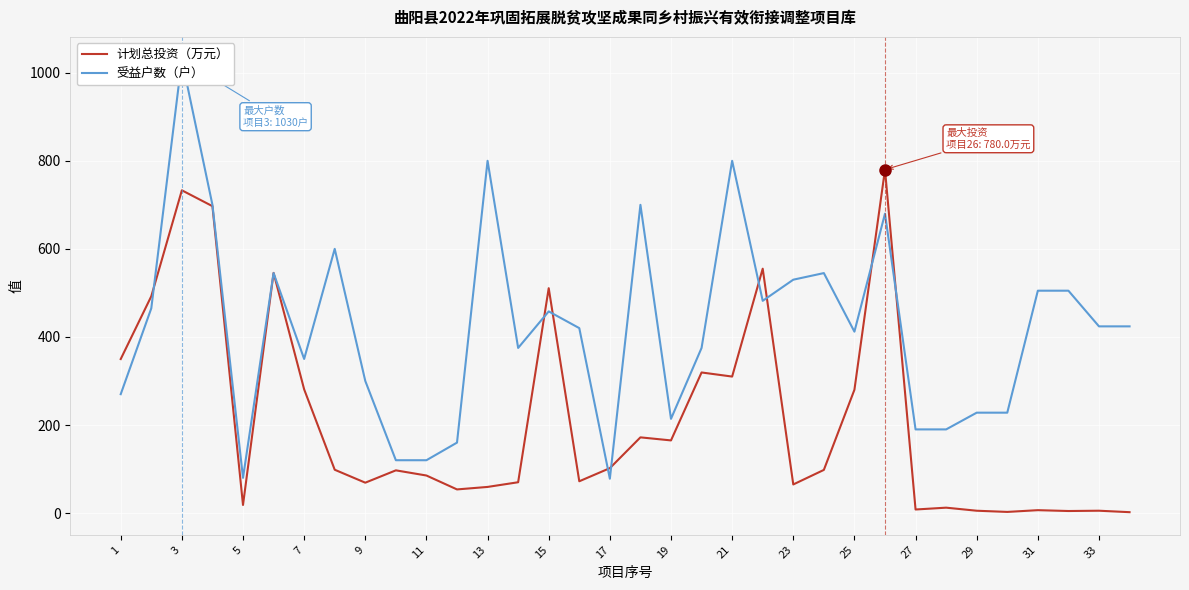

How many categories are shown in the chart?

34